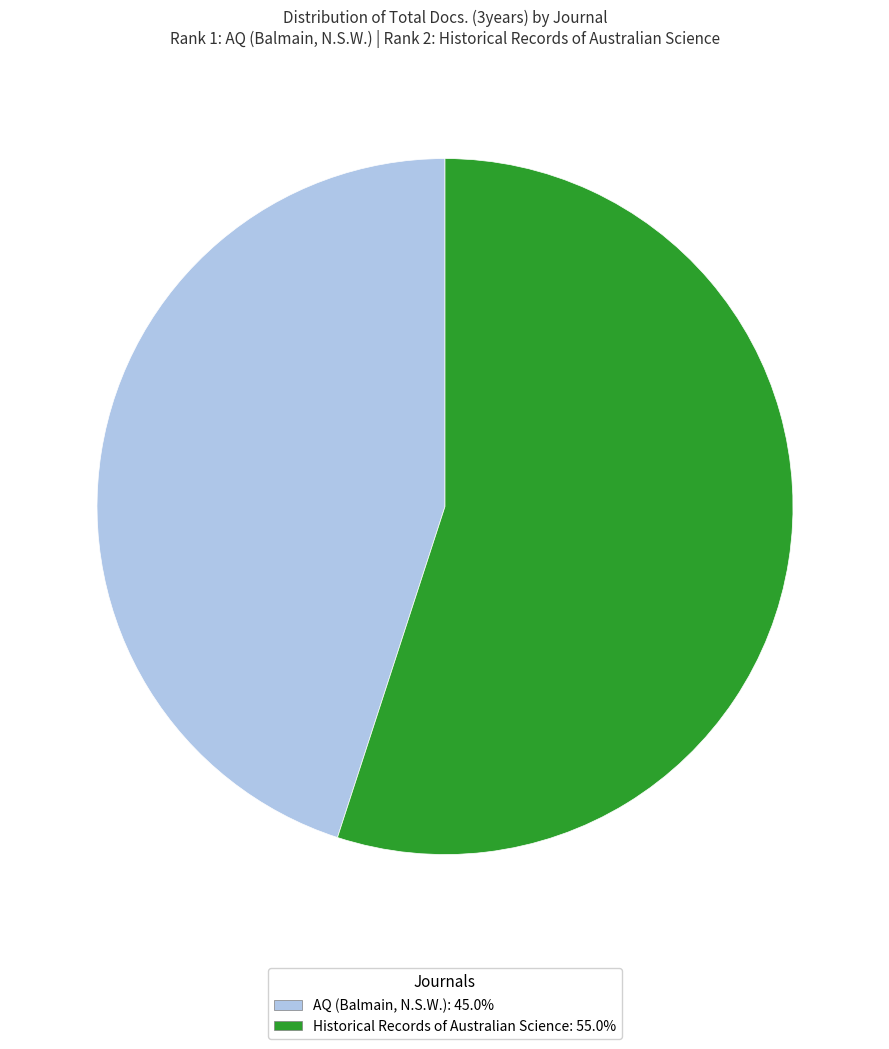

Does AQ (Balmain, N.S.W.): 45.0% account for over 50% of the chart?

No